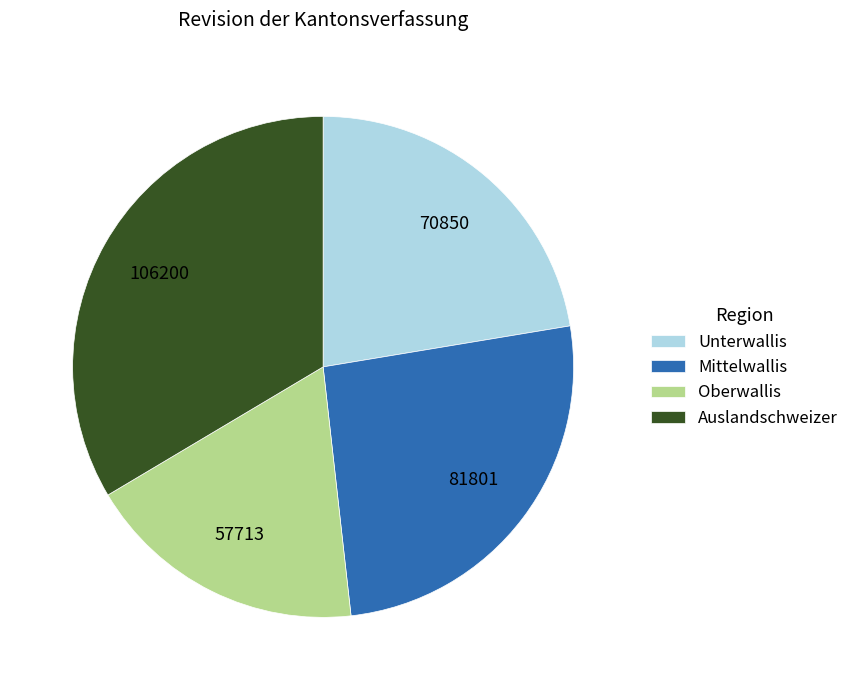

True or false: Auslandschweizer accounts for 25% of the total.

False